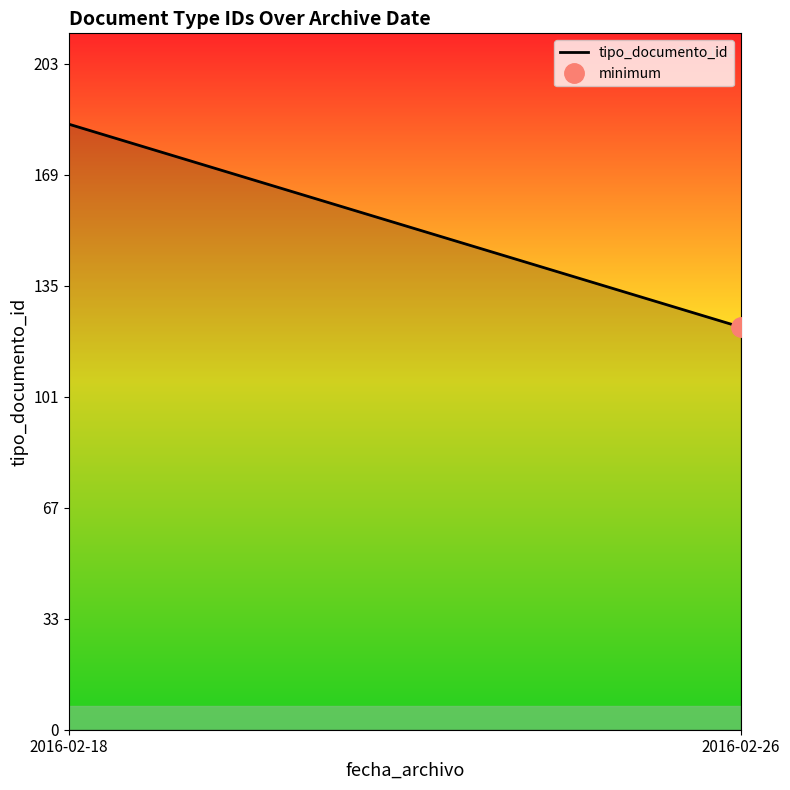

Between 2016-02-18 and 2016-02-18, which is larger?

2016-02-18